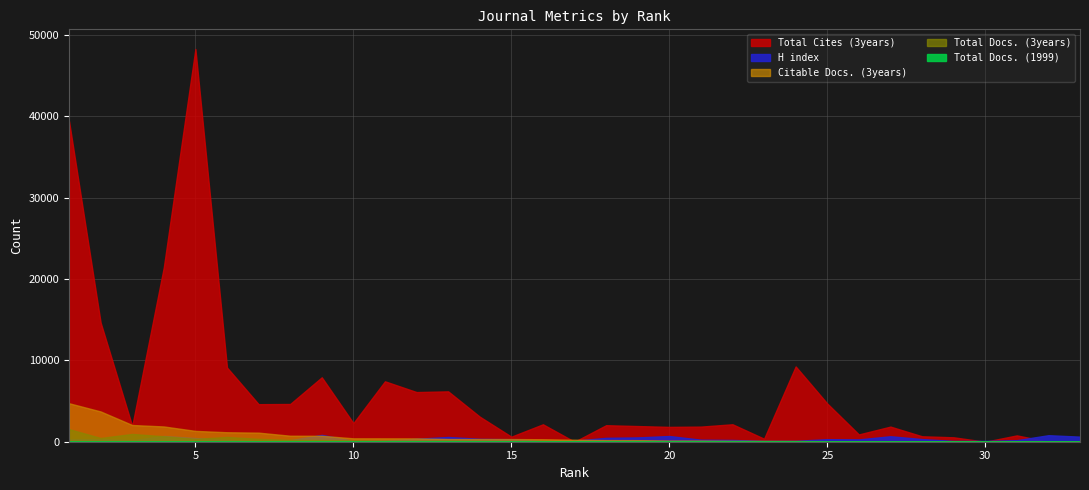

The value of Citable Docs. (3years) at 18 is 277. True or false?

False